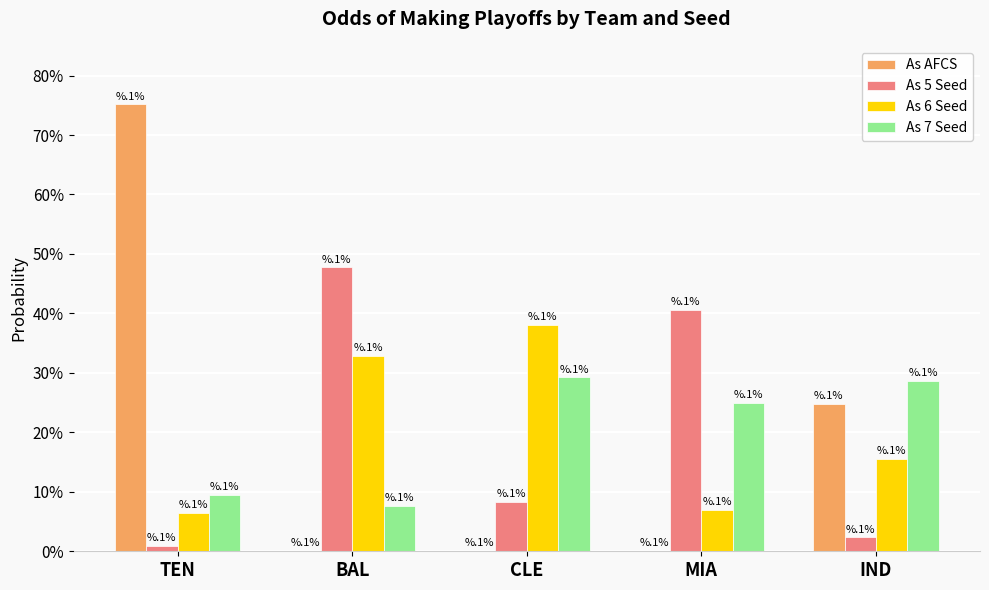

Are the bars grouped side by side (vs. stacked)?

Yes